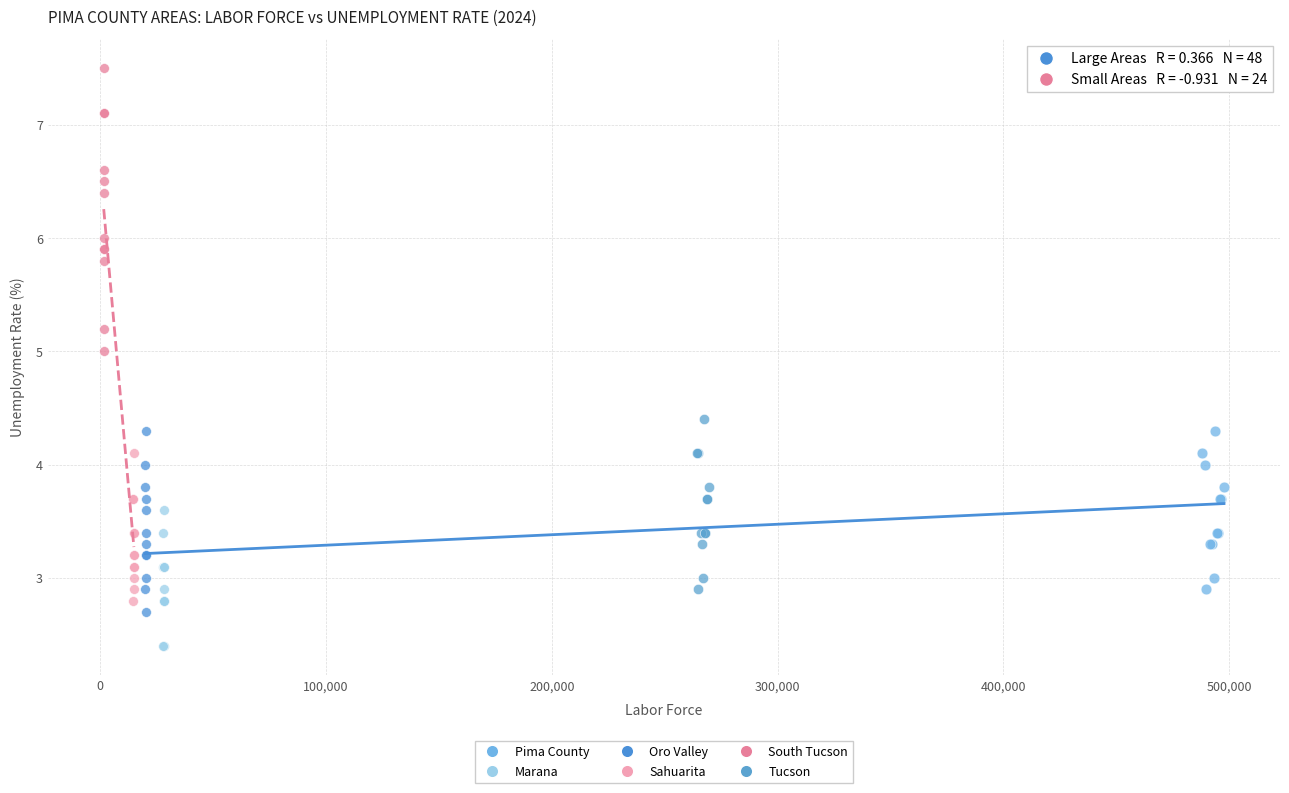

Which series reaches the minimum Y coordinate?

Marana